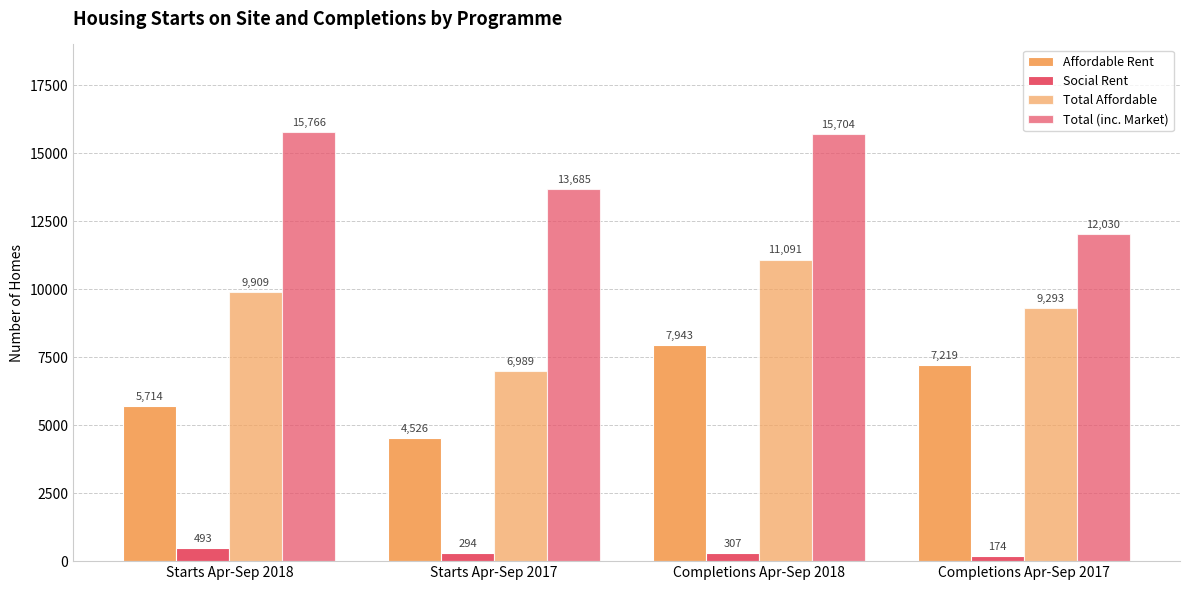

What is the difference between the highest and lowest values at Completions Apr-Sep 2017?

11856